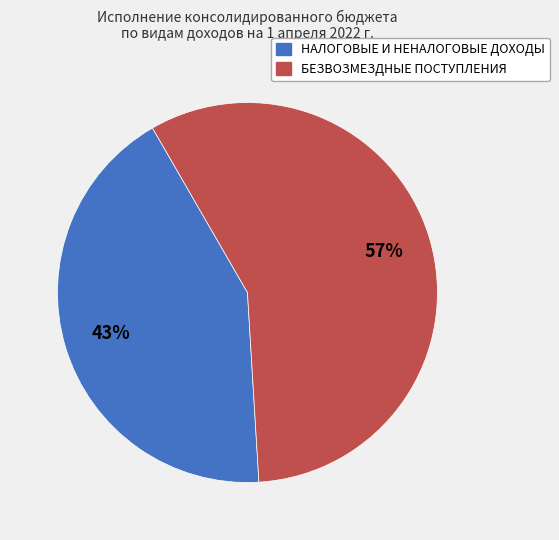

To the nearest percent, what is the combined percentage of НАЛОГОВЫЕ И НЕНАЛОГОВЫЕ ДОХОДЫ and БЕЗВОЗМЕЗДНЫЕ ПОСТУПЛЕНИЯ?

100%